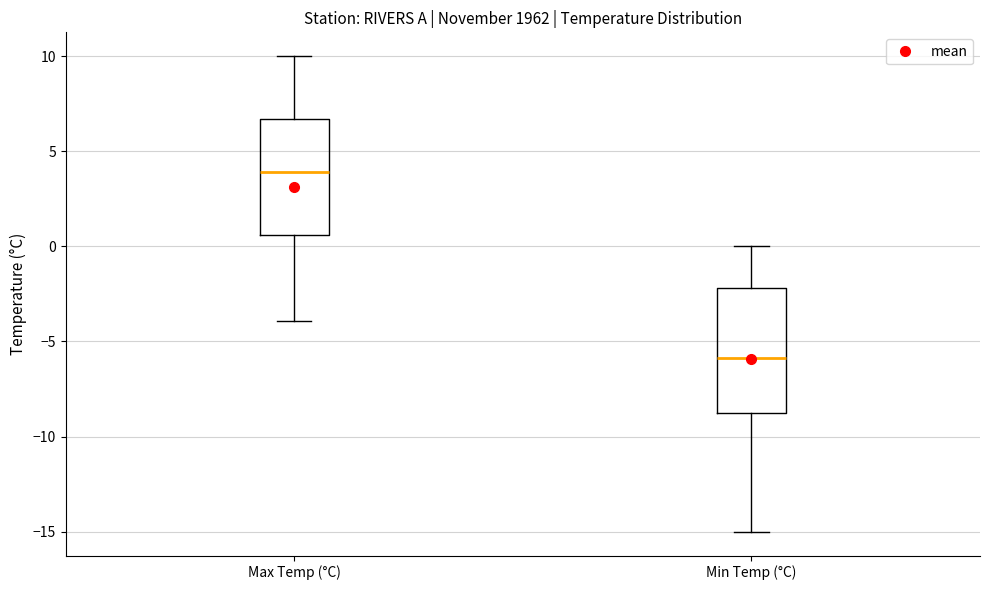

Where does the upper whisker of the box for Max Temp (°C) end on the y-axis? The values are not printed on the chart, so give them approximately, as read against the axis.

10.0